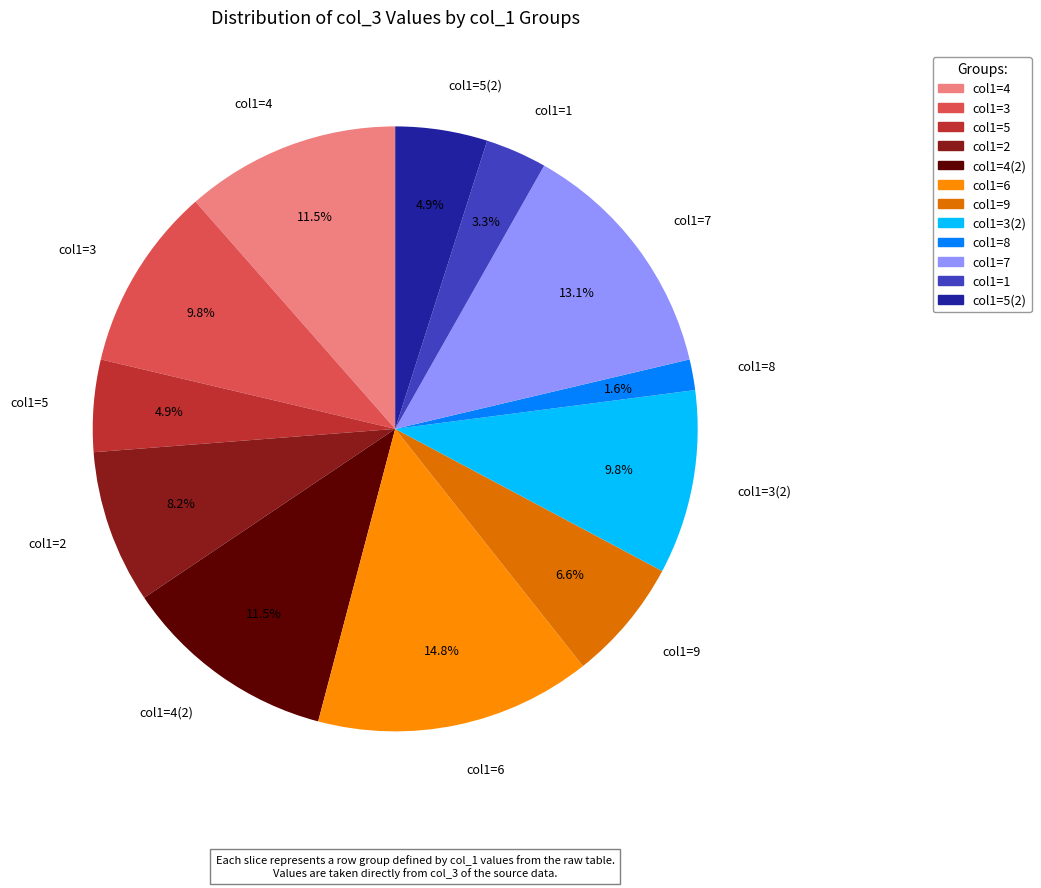

How many slices are in this pie chart?

12